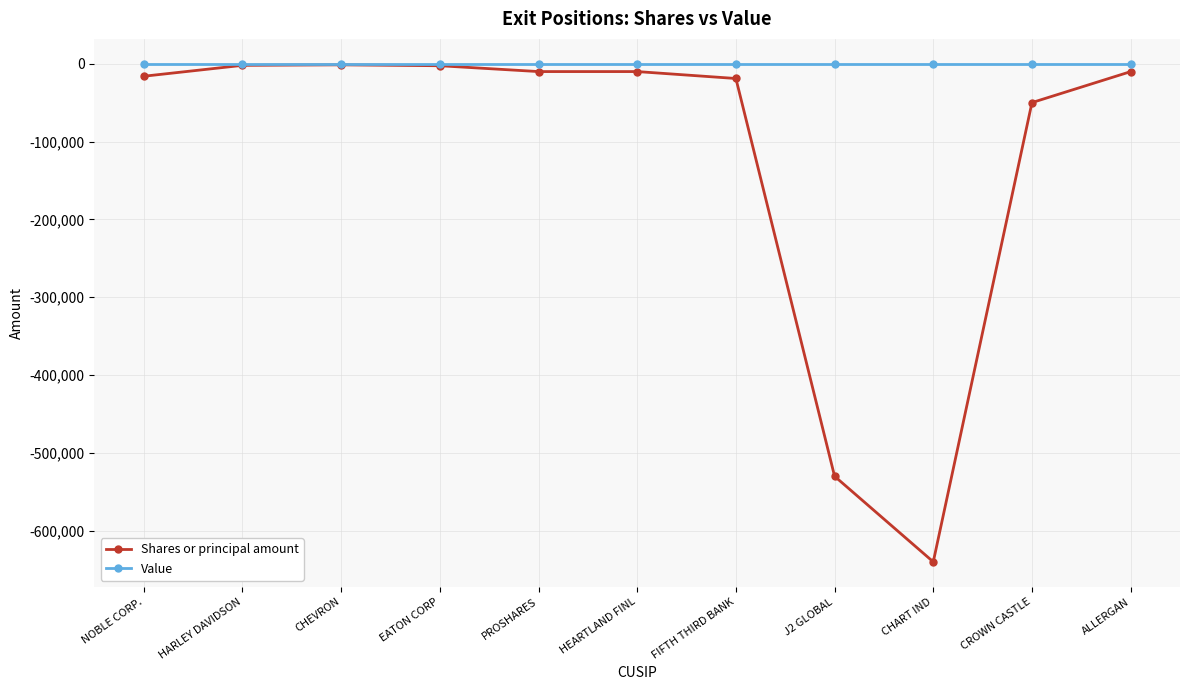

The value of Value at ALLERGAN is 0. True or false?

True